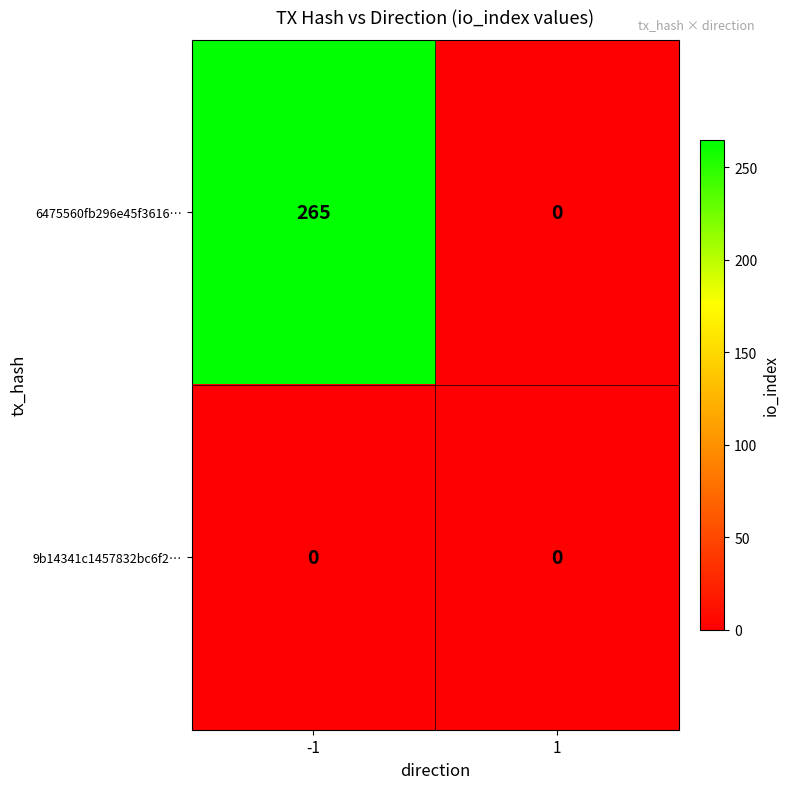

How many series are shown in this chart?

2